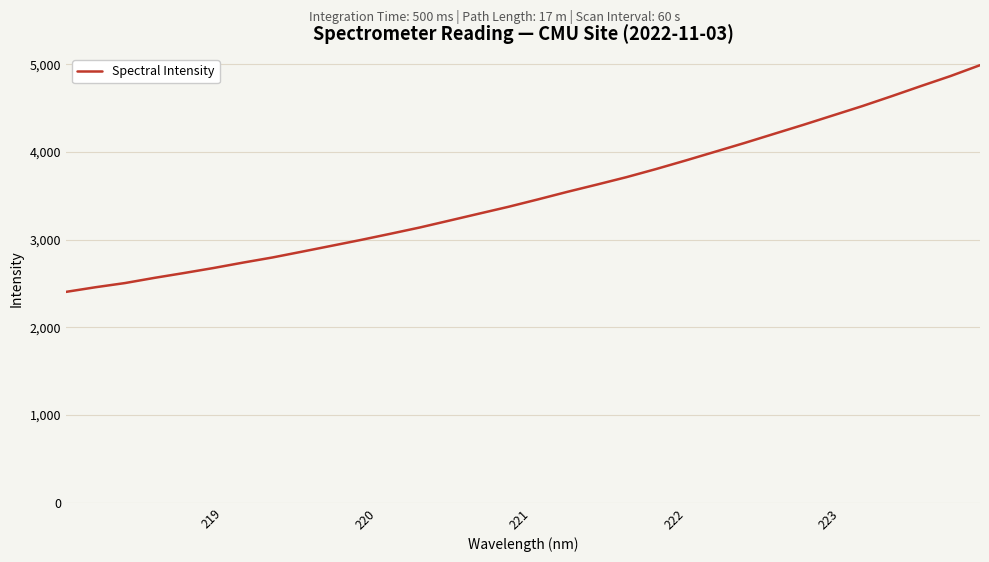

What is the maximum value shown in the chart?

4988.9